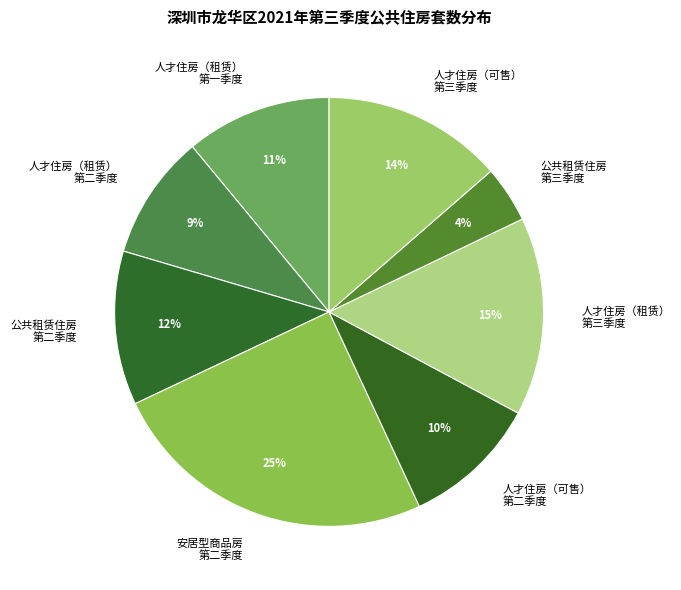

Between 人才住房（租赁） 第一季度 and 人才住房（可售） 第三季度, which is larger?

人才住房（可售） 第三季度